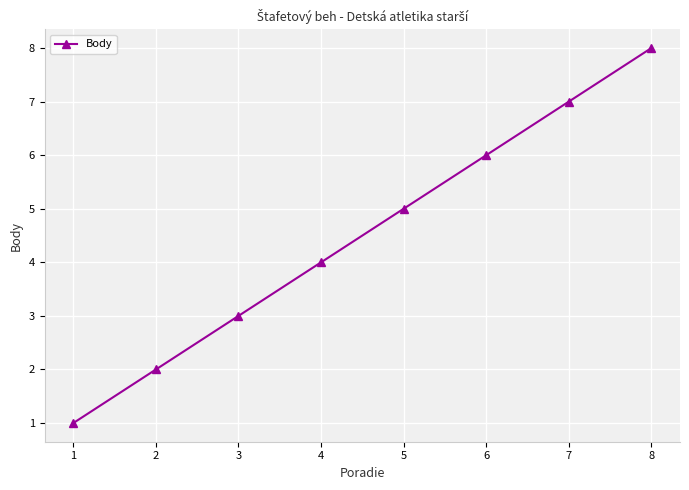

What is the difference between the second highest and minimum values?

6